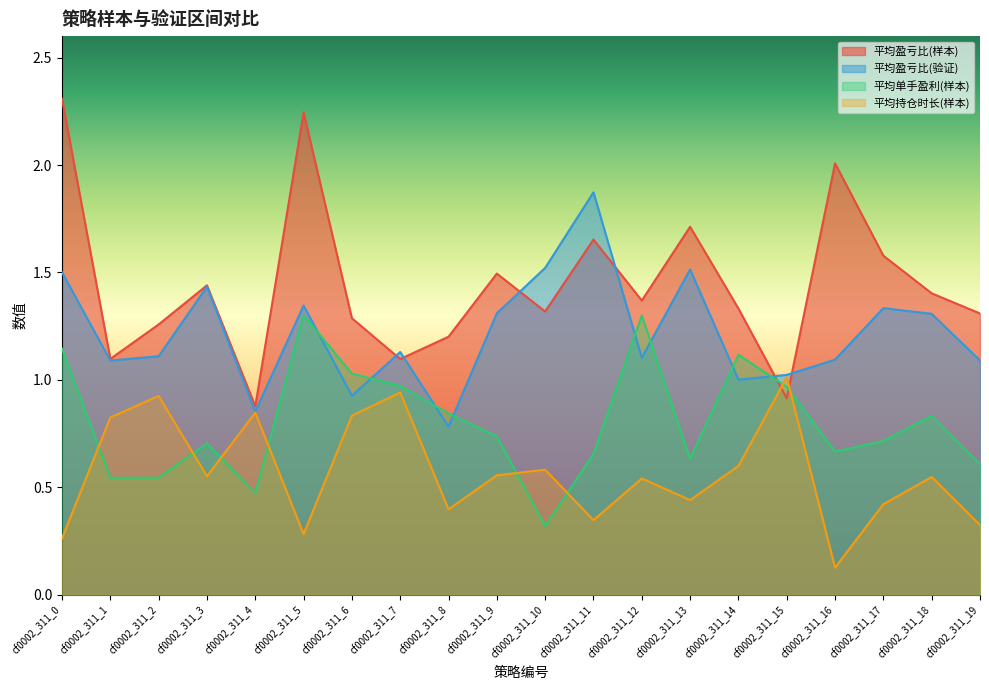

Which series ends up on top after the final intersection of 平均盈亏比(验证) and 平均单手盈利(样本)?

平均盈亏比(验证)